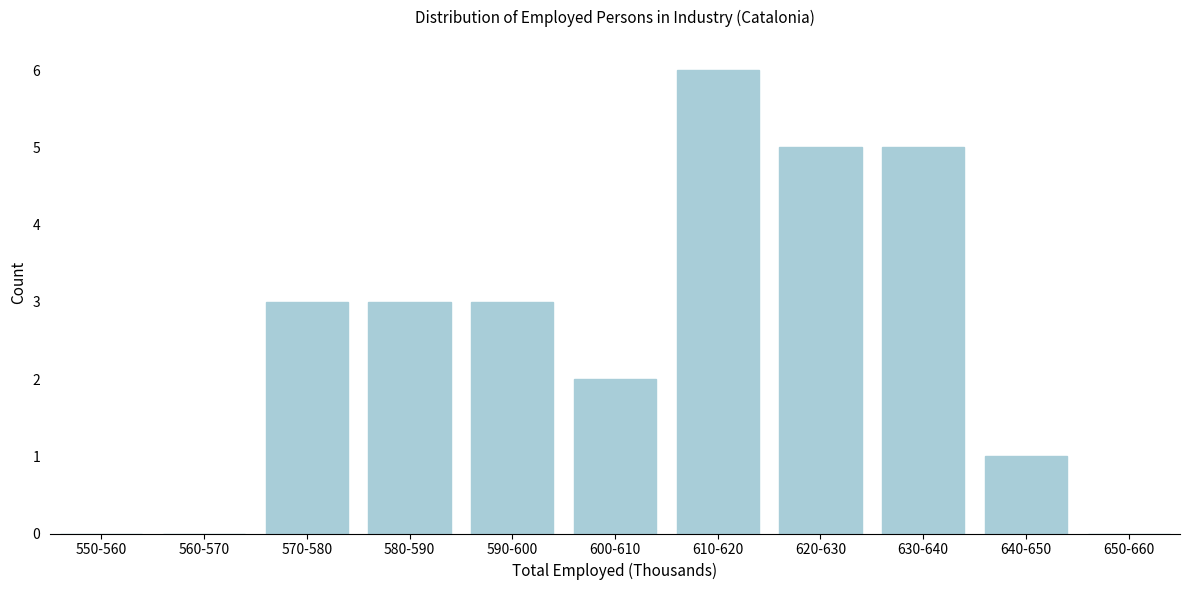

Reading right to left, list all the values displayed in this chart.

650-660=0	640-650=1	630-640=5	620-630=5	610-620=6	600-610=2	590-600=3	580-590=3	570-580=3	560-570=0	550-560=0